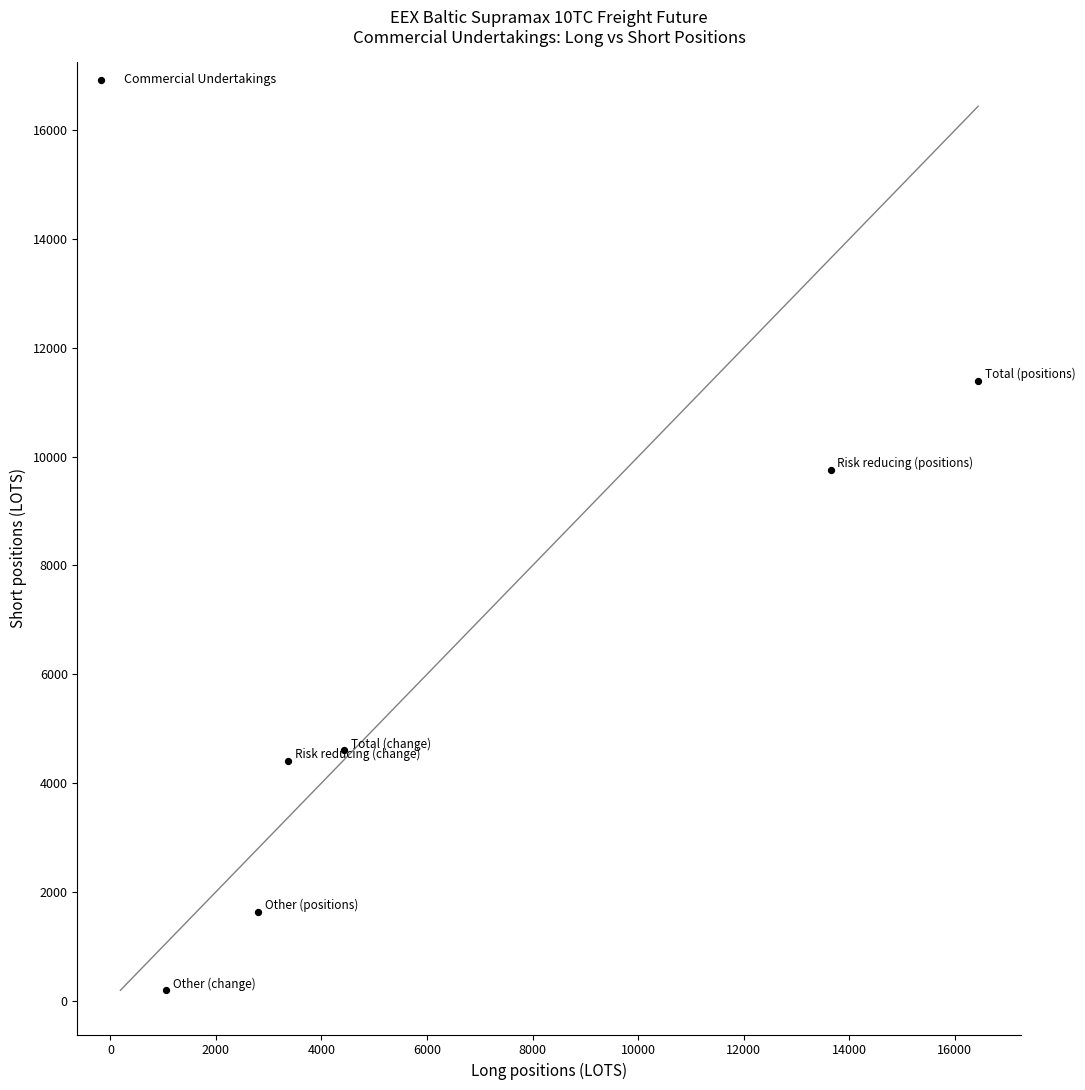

What Y value in the scatter plot is closest to 5791?

4601.2